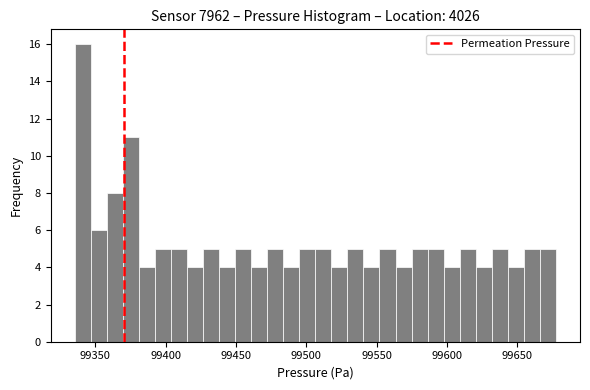

Read against the x-axis, roughly where is the centre of the tallest bar?

99340